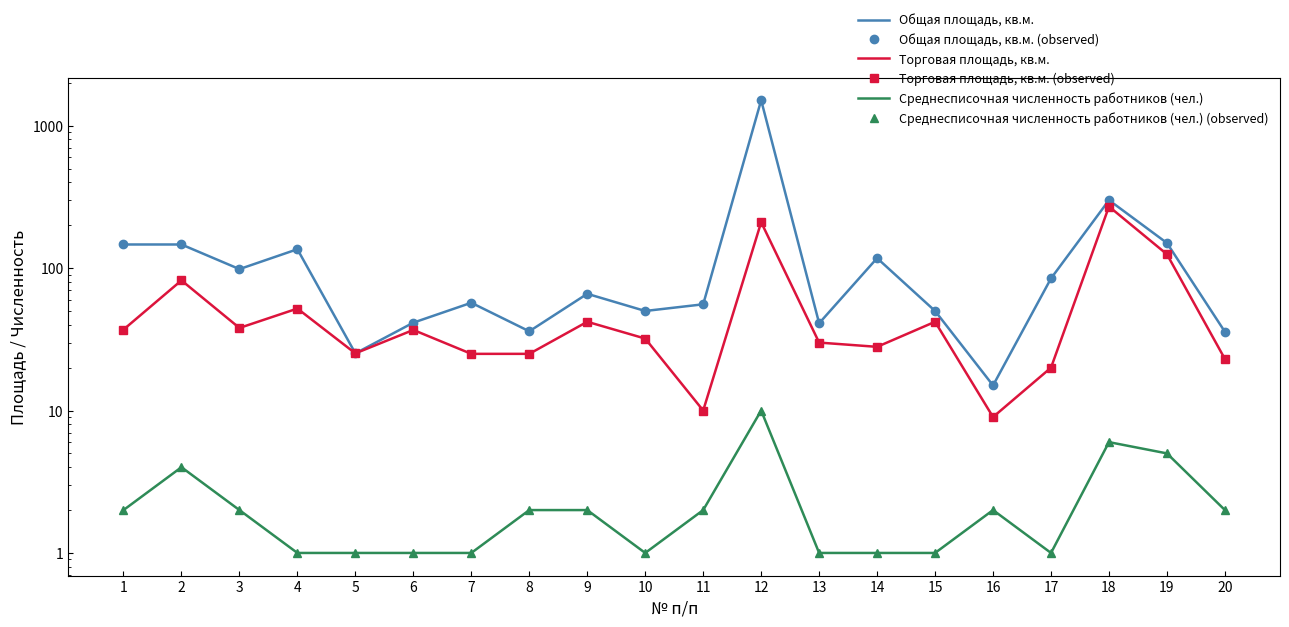

True or false: Торговая площадь, кв.м. has a value of 57.6 at 9.

False